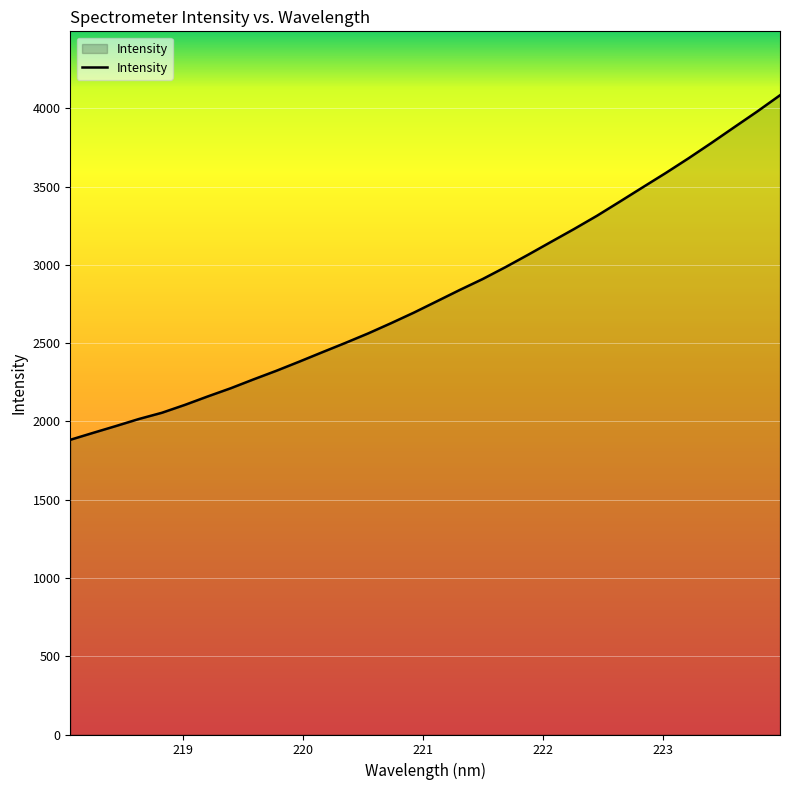

What is the maximum value shown in the chart?

4083.5